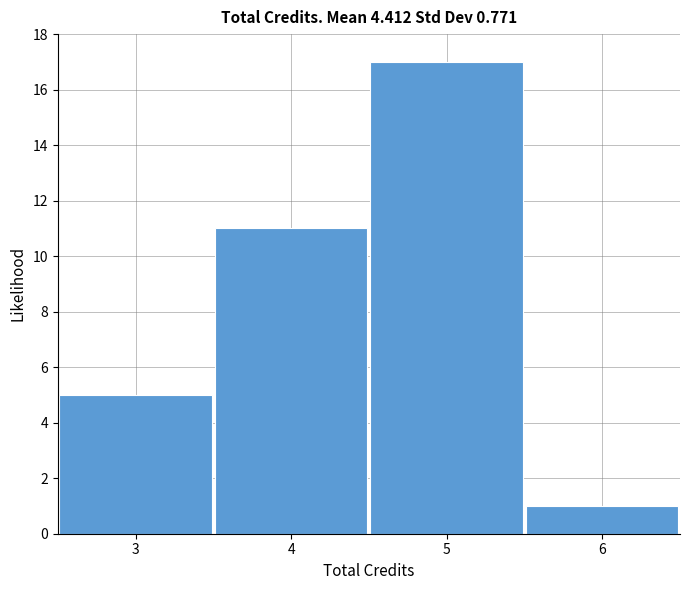

How tall is the bar that spans 2.5 to 3.5 on the x-axis? The values are not printed on the chart, so give them approximately, as read against the axis.

5